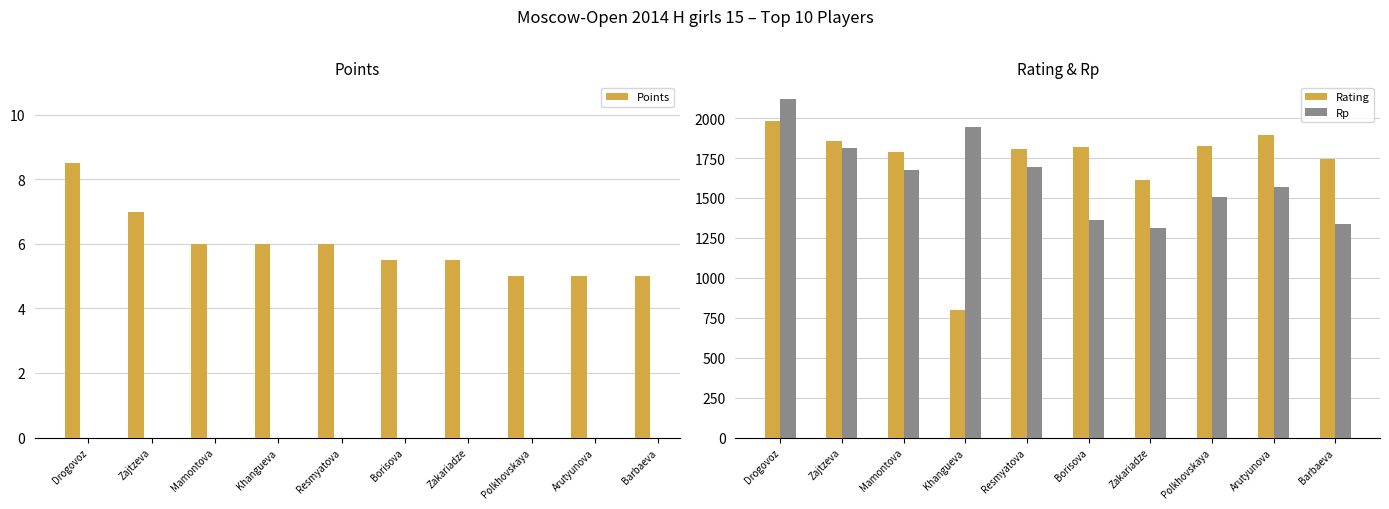

At which label does Rp reach its minimum?

Zakariadze